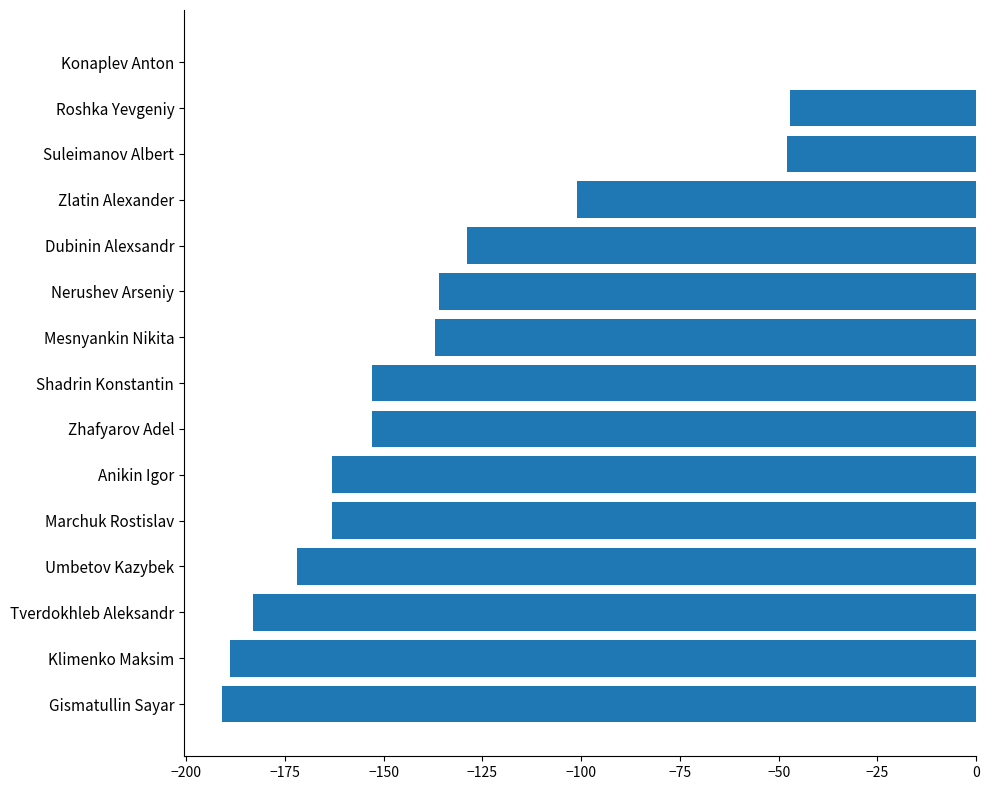

At which category does the chart reach its peak across all series?

Konaplev Anton